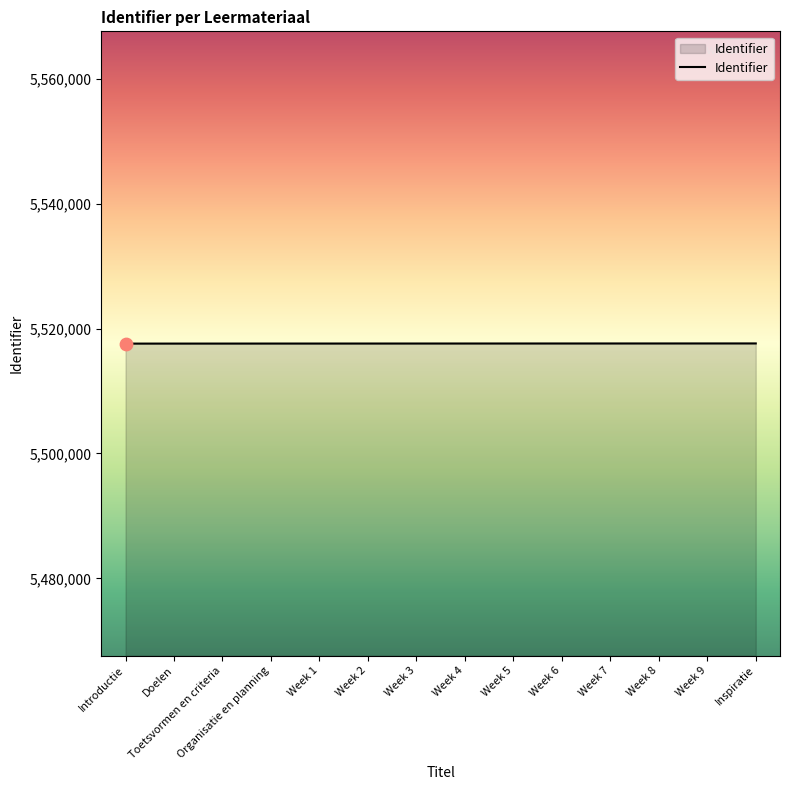

Approximately how many times larger is the value at Week 1 compared to Week 8?

1.0